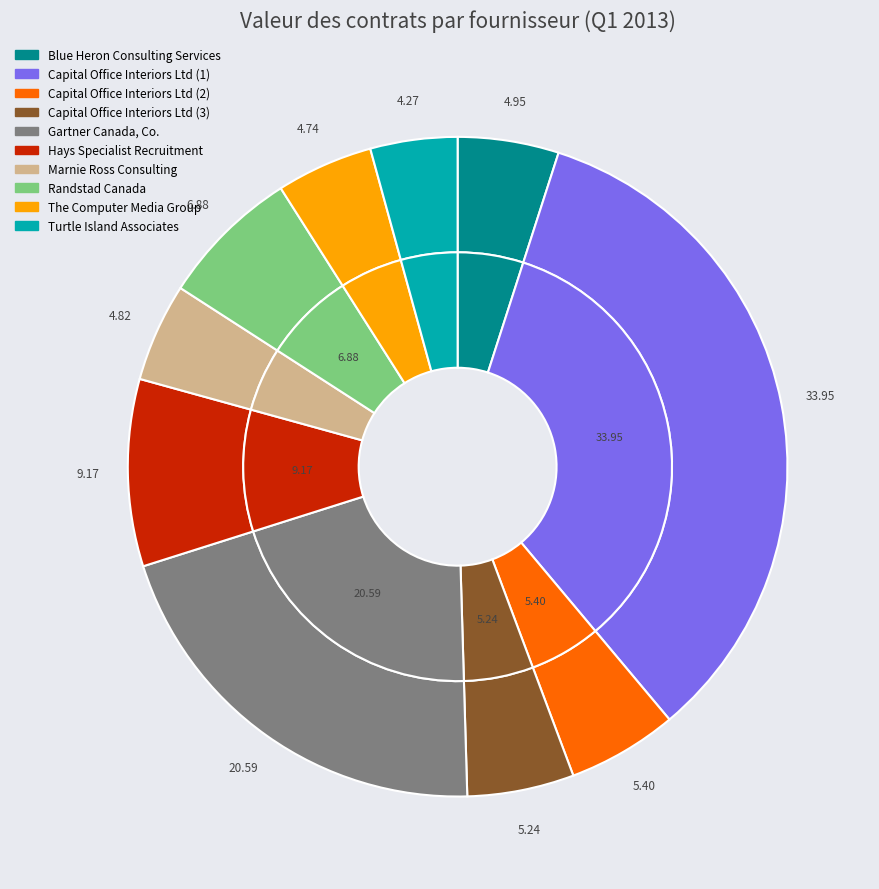

Does Marnie Ross Consulting account for over 50% of the chart?

No